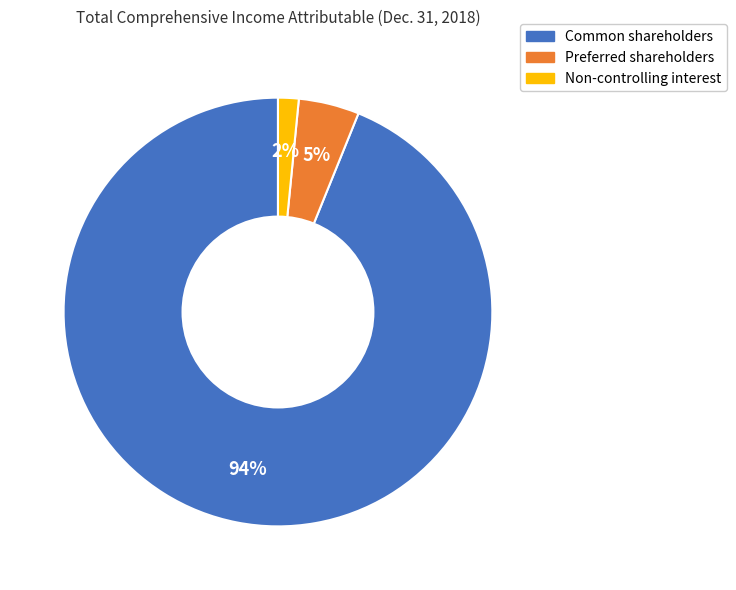

Is there any slice that represents more than half of the pie?

Yes